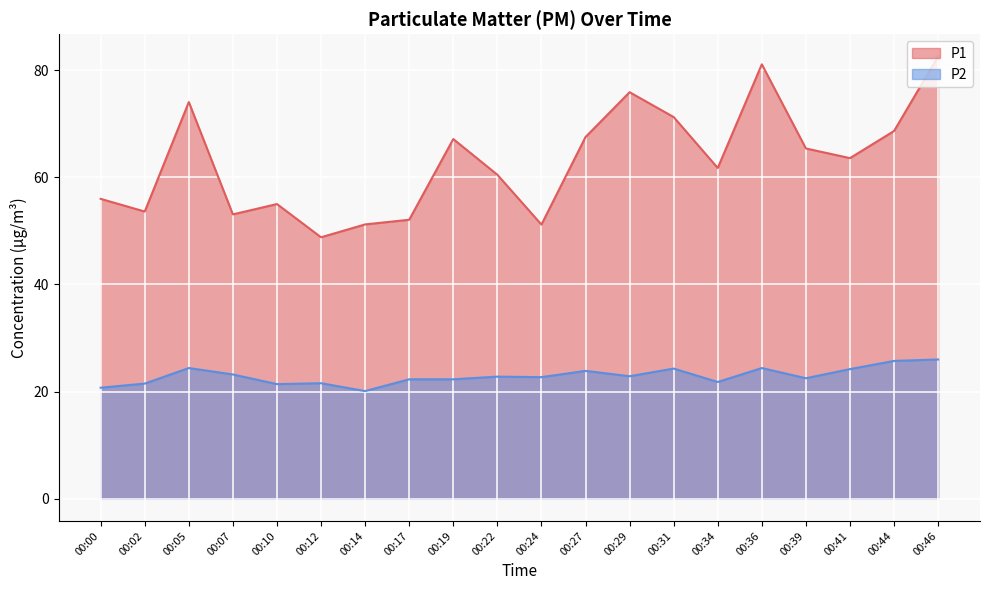

Reading left to right, extract all data points from this chart.

P1: 56.0	53.6	74.0	53.1	55.0	48.8	51.2	52.1	67.1	60.5	51.2	67.5	75.9	71.2	61.7	81.1	65.4	63.6	68.6	82.6
P2: 20.7	21.5	24.4	23.2	21.4	21.6	20.1	22.3	22.3	22.8	22.7	23.9	22.9	24.3	21.8	24.4	22.5	24.2	25.7	26.0